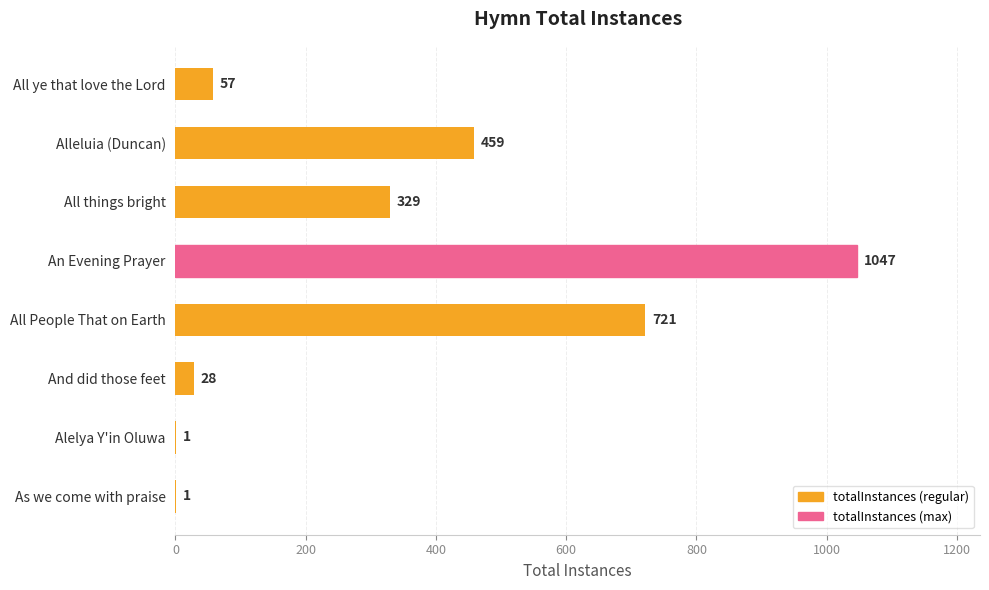

The chart shows a value of 1 at Alelya Y'in Oluwa. True or false?

True